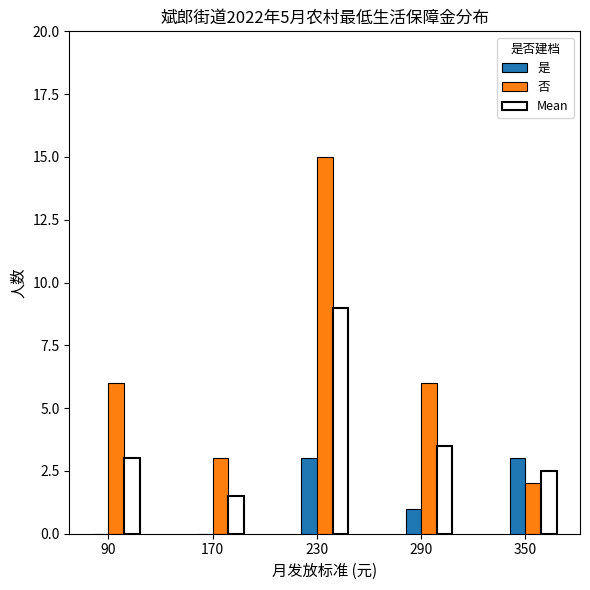

What is the highest value of the 否 series?

15.0